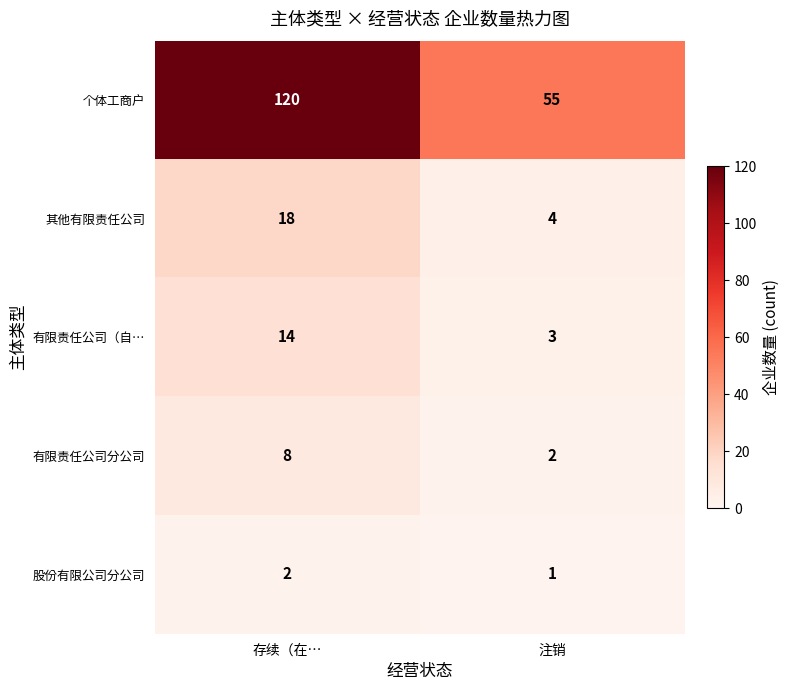

What is the spread (max minus min) of values at 注销?

54